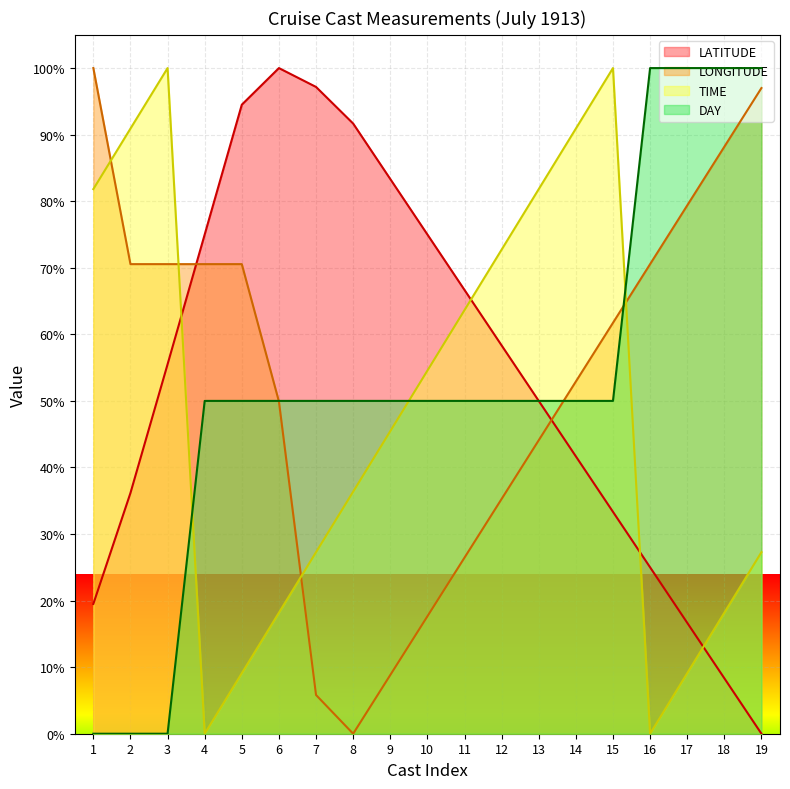

Reading left to right, list all the values displayed in this chart.

LATITUDE: 19.5	36.2	55.5	75.0	94.5	100.0	97.2	91.7	83.3	75.0	66.7	58.3	50.0	41.7	33.3	25.0	16.7	8.3	0.0
LONGITUDE: 100.0	70.5	70.5	70.5	70.5	49.9	5.8	0.0	8.8	17.6	26.5	35.3	44.1	52.9	61.7	70.5	79.4	88.2	97.0
TIME: 81.8	90.9	100.0	0.0	9.1	18.2	27.3	36.4	45.5	54.5	63.6	72.7	81.8	90.9	100.0	0.0	9.1	18.2	27.3
DAY: 0.0	0.0	0.0	50.0	50.0	50.0	50.0	50.0	50.0	50.0	50.0	50.0	50.0	50.0	50.0	100.0	100.0	100.0	100.0